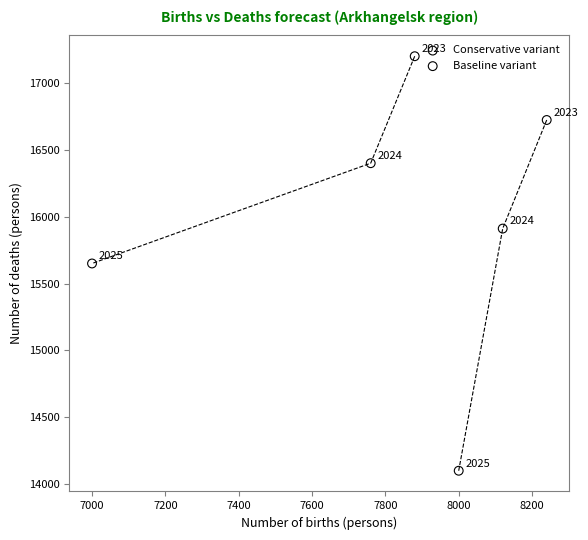

Which series contains the lowest Y value?

Baseline variant